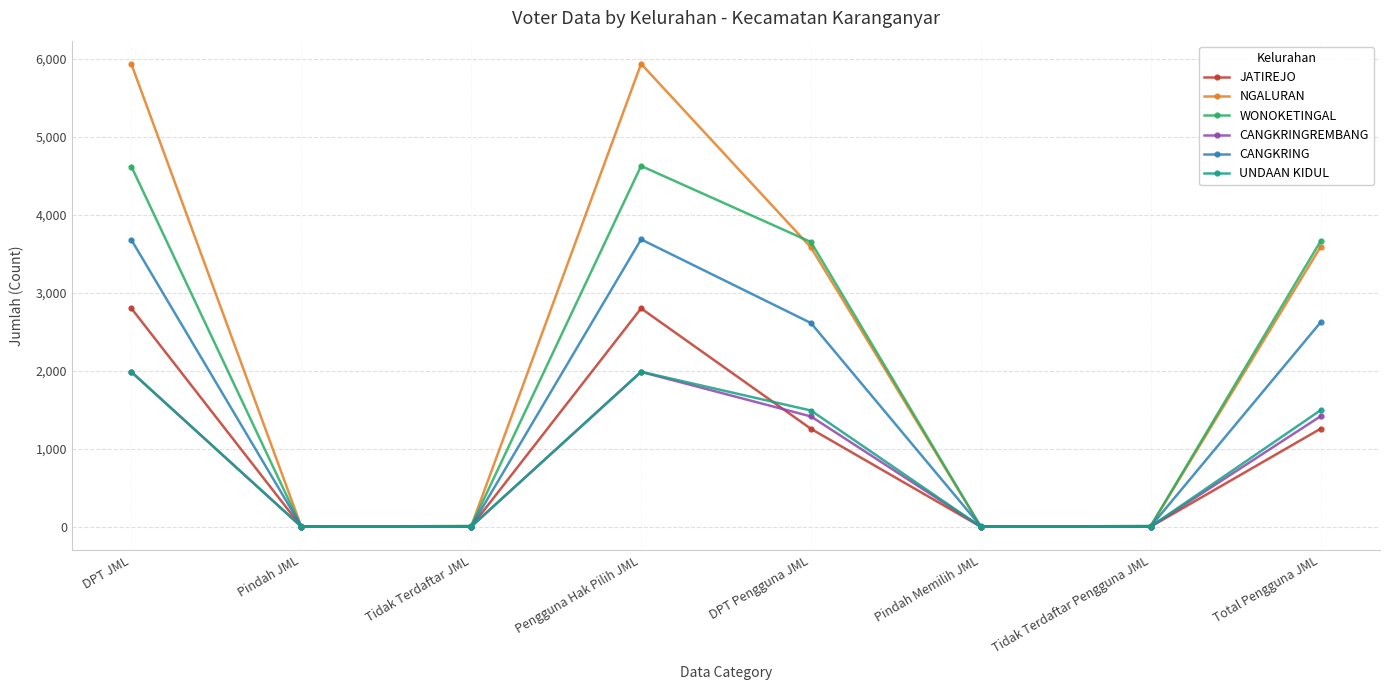

What is the difference between the maximum and minimum values in the NGALURAN series?

5938